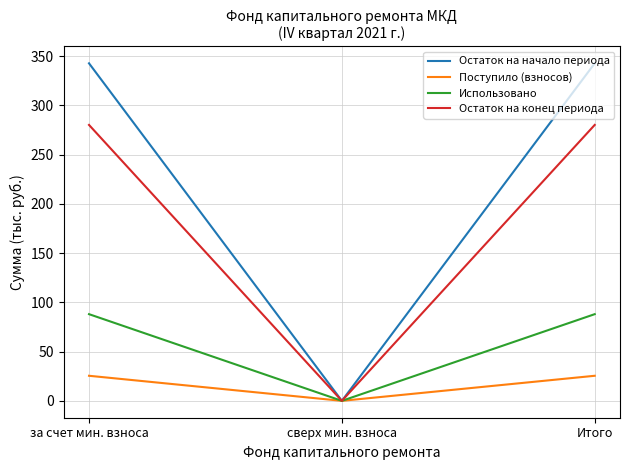

List the series in order of their peak value, lowest first.

Поступило (взносов), Использовано, Остаток на конец периода, Остаток на начало периода